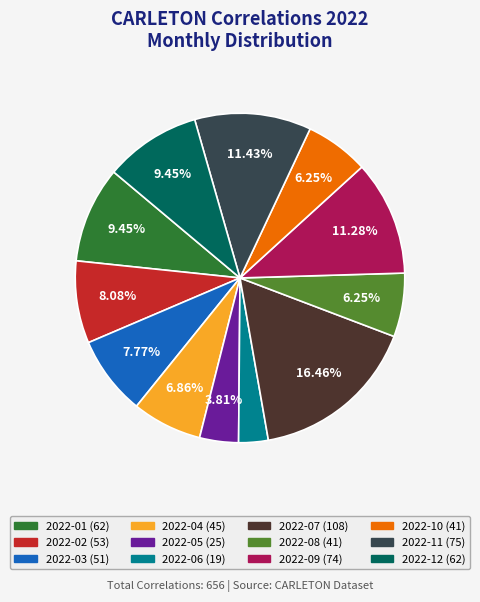

How many slices are in this pie chart?

12